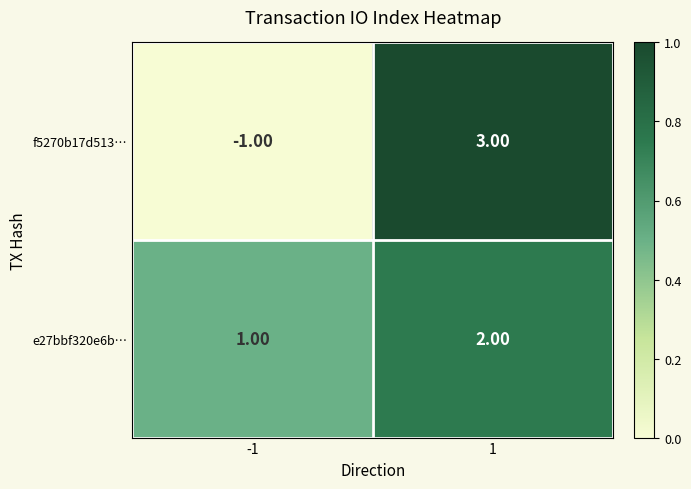

Rank the series at 1 from lowest to highest value.

e27bbf320e6b…, f5270b17d513…